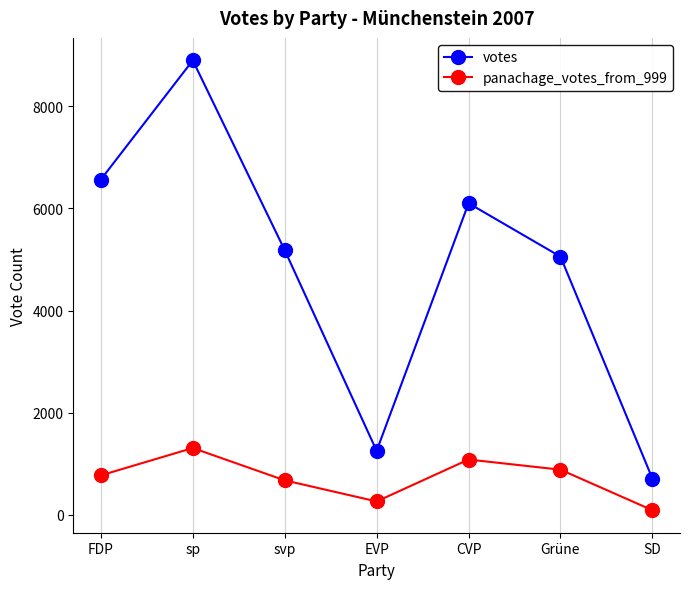

What is the smallest value displayed?

93